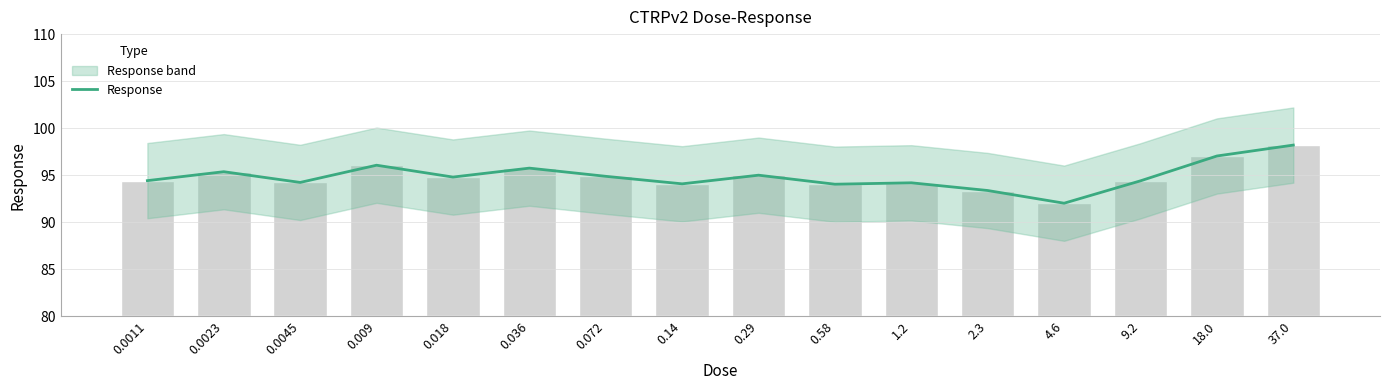

Does the chart contain stacked bars?

No